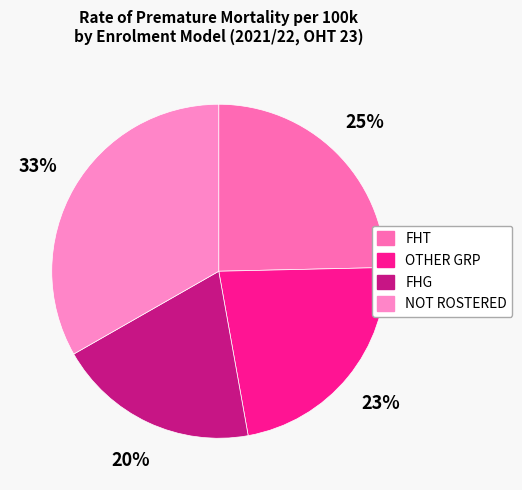

Is it true that NOT ROSTERED is 39% of the pie?

False